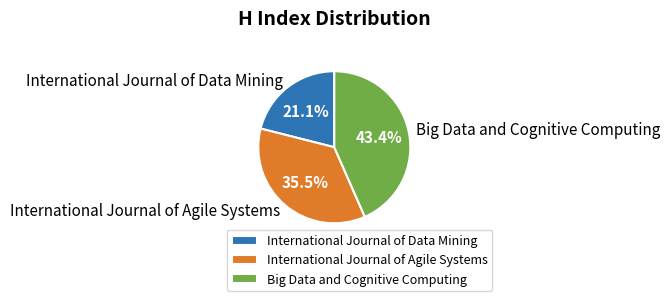

Which category has the smallest portion of the pie?

International Journal of Data Mining